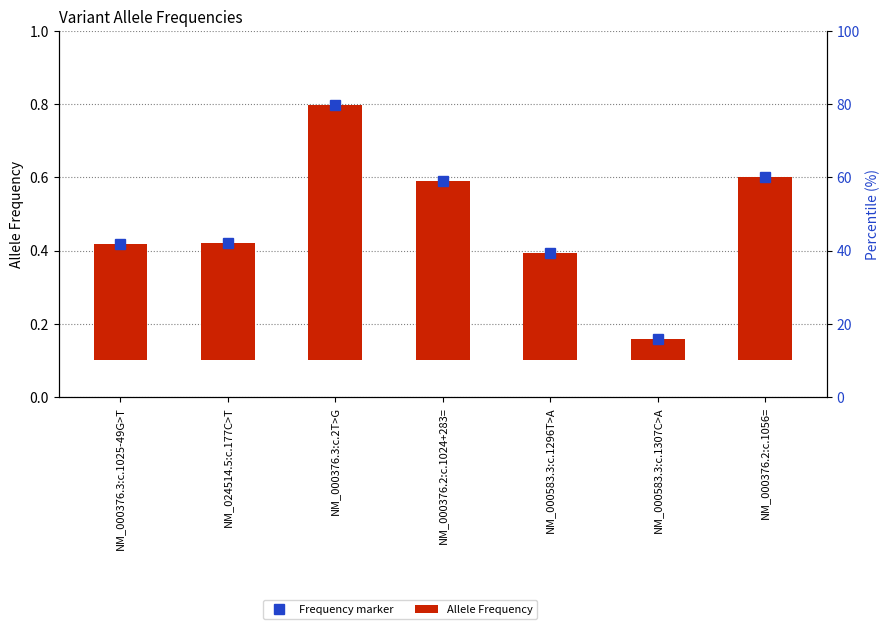

What is the average value of the Allele Frequency series?

0.4